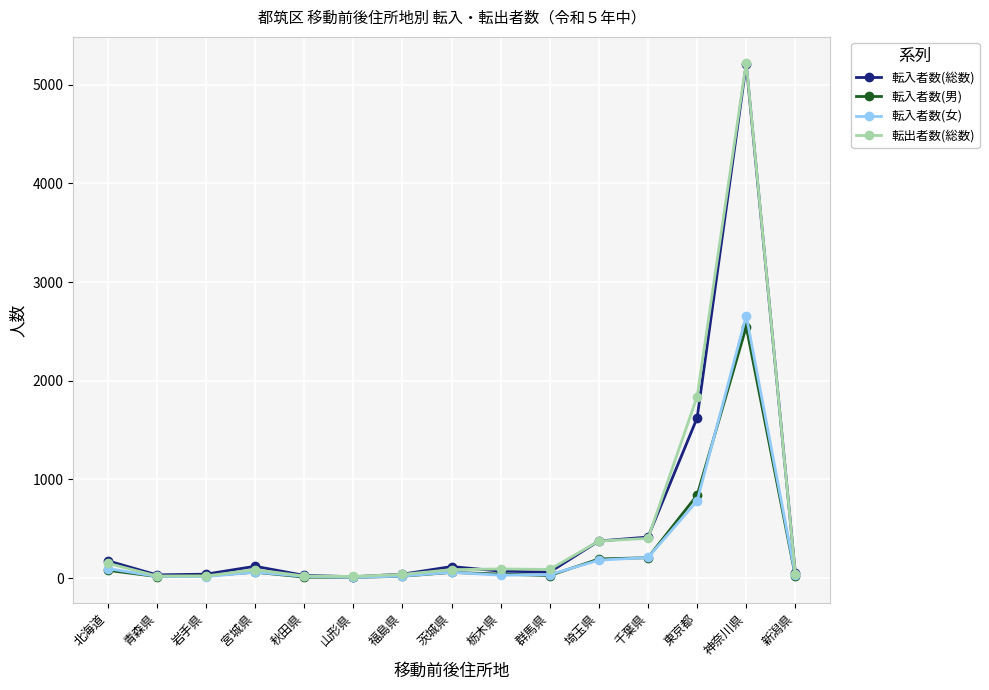

What is the average value of the 転出者数(総数) series?

567